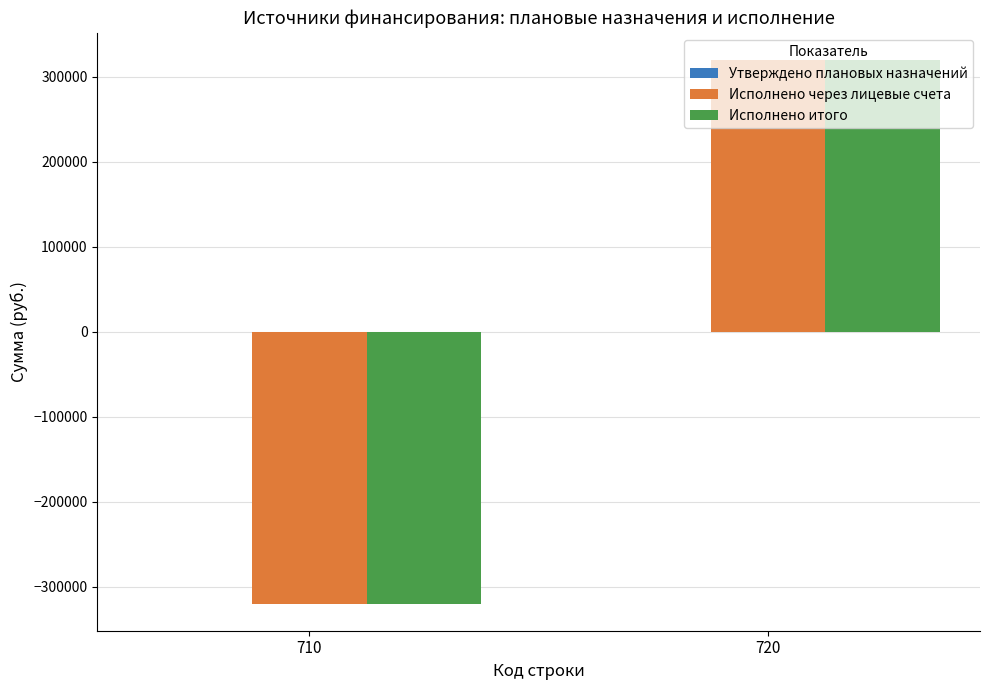

What is the greatest value displayed?

320000